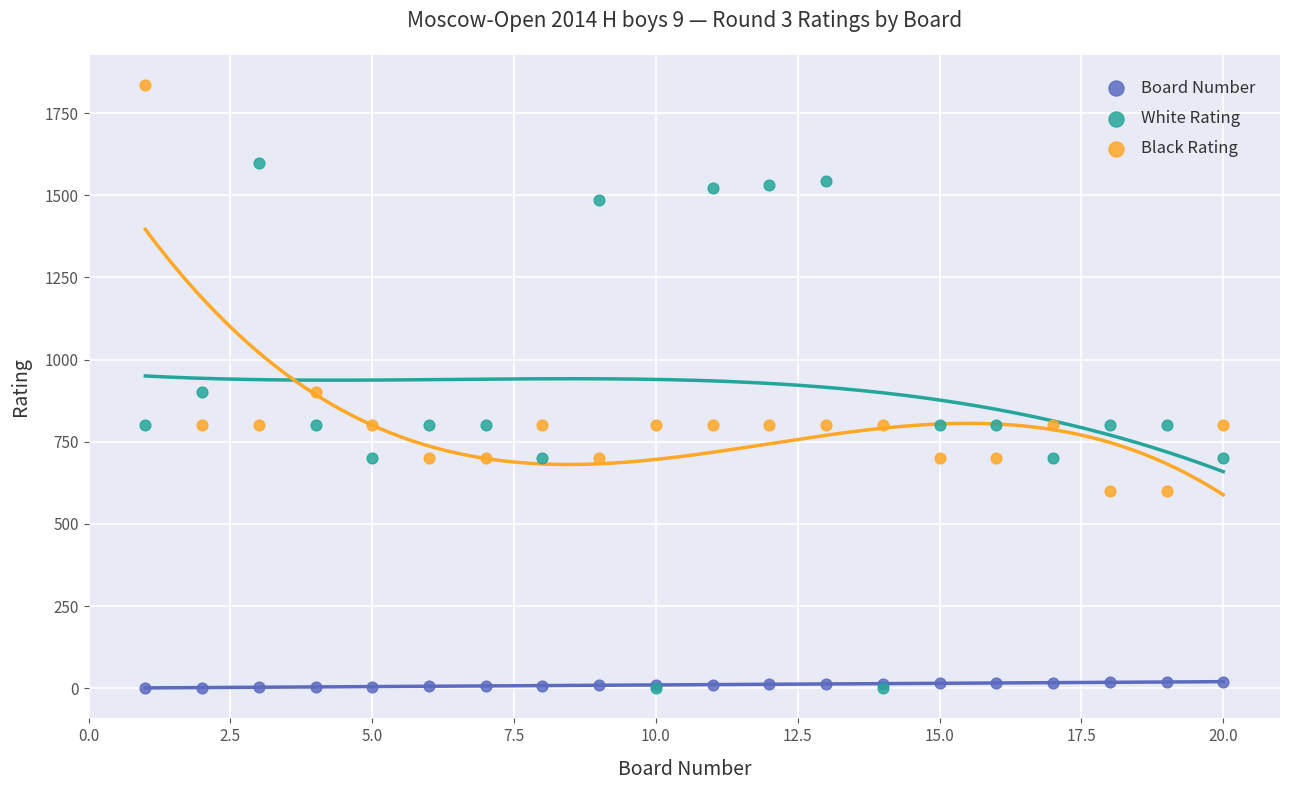

What are all the series names shown in the legend?

Board Number, White Rating, Black Rating